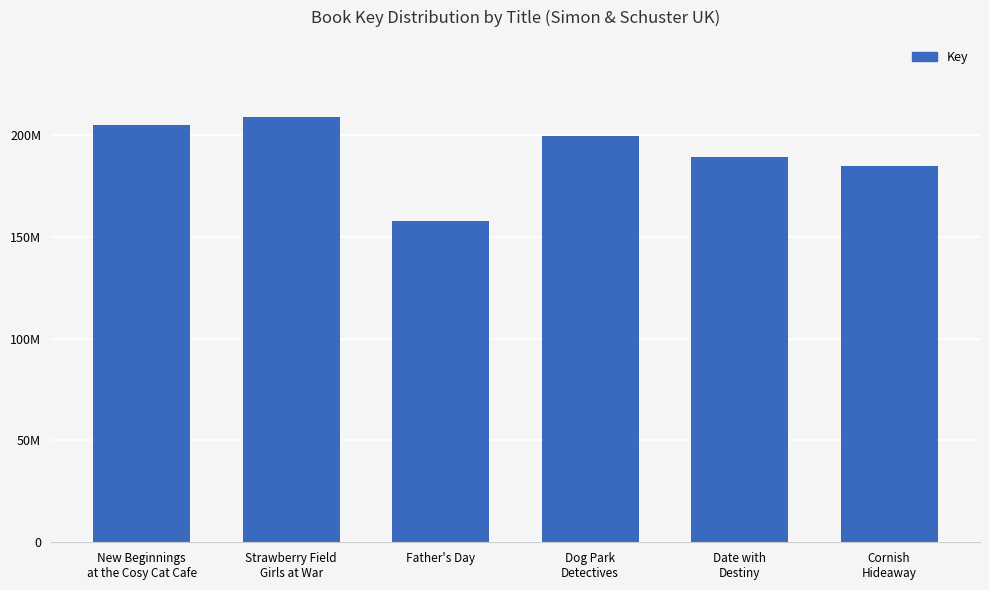

What is the label of the 5th bar from the left?

Date with
Destiny